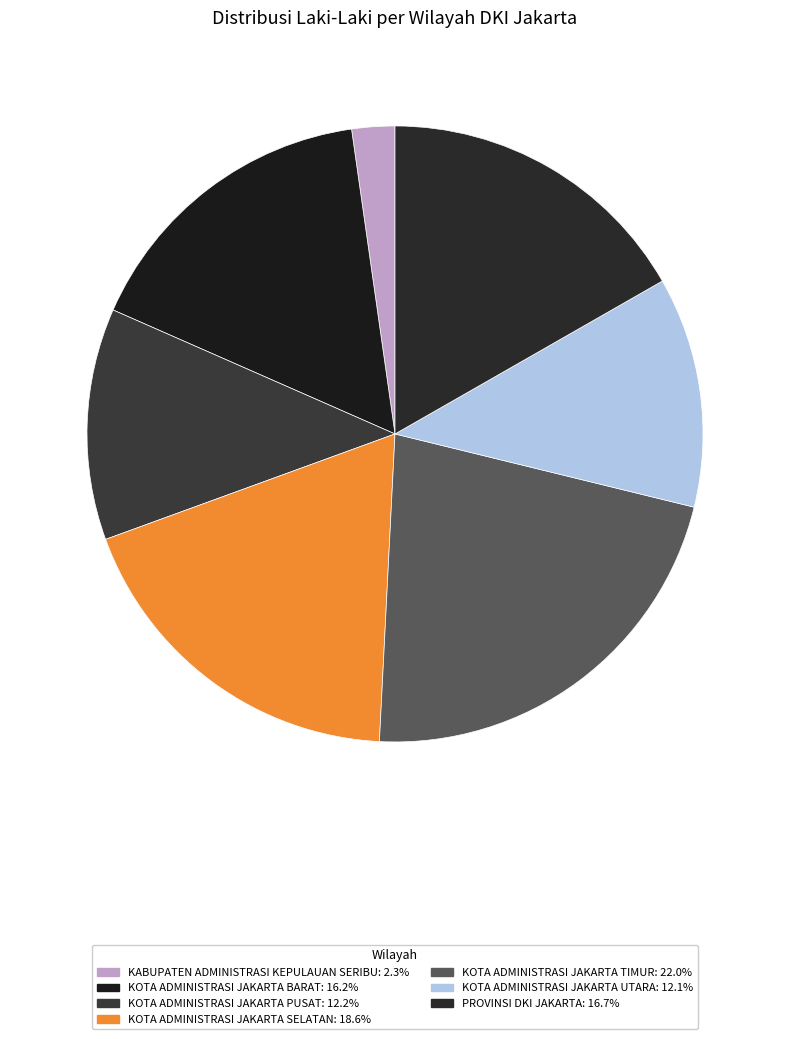

To the nearest percent, what is the difference between the largest and smallest slice percentages?

20%